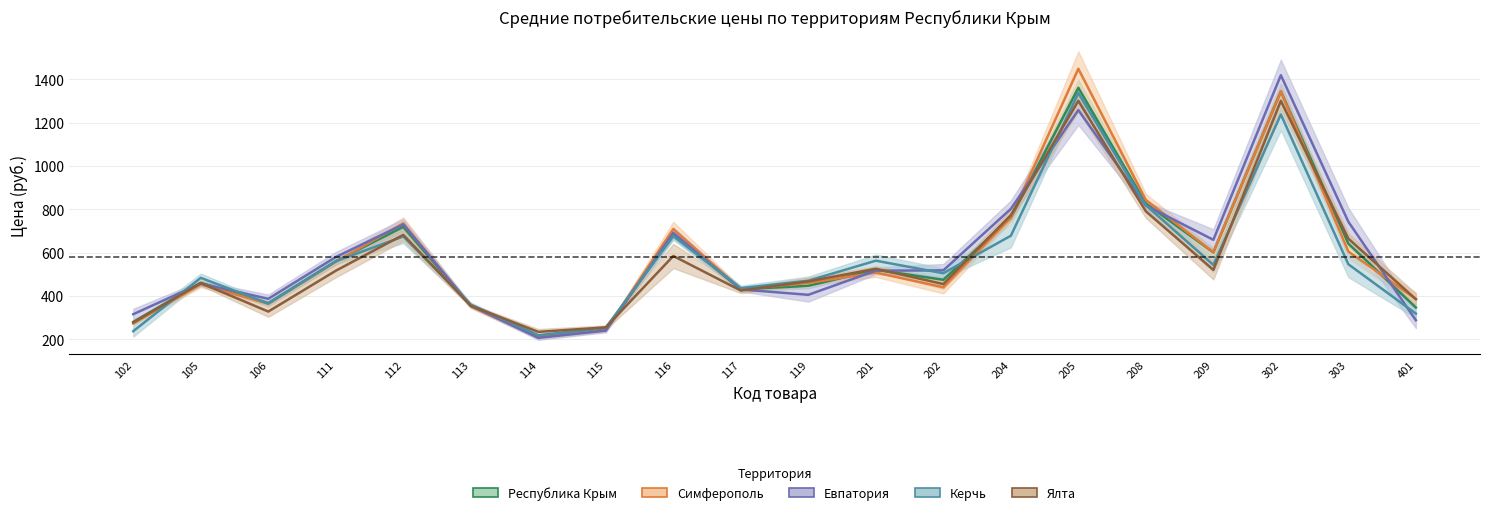

Reading left to right, list all the values displayed in this chart.

Республика Крым: 102=280.5	105=460.8	106=367.4	111=560.5	112=719.1	113=355.2	114=213.2	115=245.0	116=686.4	117=431.3	119=447.1	201=521.3	202=475.0	204=761.2	205=1360.6	208=826.9	209=601.1	302=1344.3	303=641.7	401=347.0
Симферополь: 102=273.2	105=454.5	106=364.1	111=557.8	112=735.6	113=352.8	114=210.4	115=242.2	116=709.2	117=431.3	119=460.7	201=508.2	202=440.6	204=761.6	205=1448.6	208=843.2	209=601.9	302=1344.0	303=605.3	401=386.4
Евпатория: 102=316.2	105=458.1	106=387.1	111=579.9	112=730.3	113=355.9	114=207.2	115=240.7	116=691.4	117=430.4	119=405.7	201=517.1	202=518.5	204=802.1	205=1258.0	208=818.2	209=659.4	302=1418.8	303=742.8	401=288.0
Керчь: 102=237.9	105=483.9	106=365.2	111=560.4	112=675.1	113=360.6	114=218.9	115=253.9	116=676.3	117=436.5	119=470.7	201=563.1	202=505.1	204=678.1	205=1336.7	208=819.1	209=543.7	302=1237.6	303=546.6	401=318.9
Ялта: 102=277.9	105=459.9	106=328.4	111=516.7	112=682.4	113=355.1	114=234.6	115=255.4	116=584.9	117=425.3	119=467.6	201=525.8	202=455.2	204=773.1	205=1300.7	208=791.0	209=520.8	302=1300.6	303=664.7	401=385.4